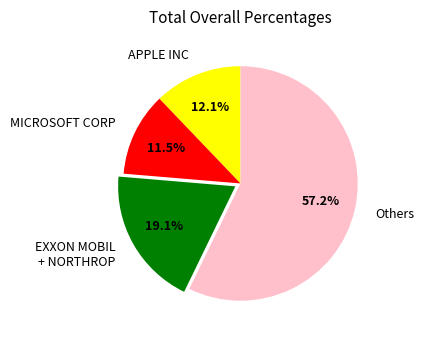

Which category has the biggest portion of the pie?

Others